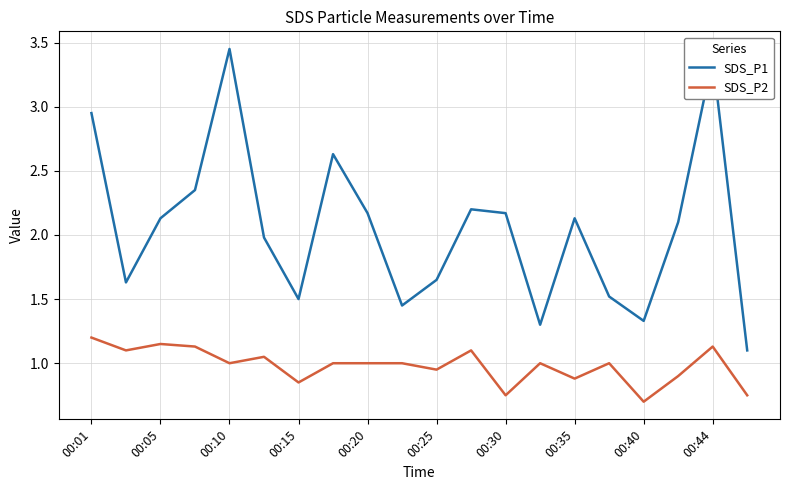

Which series has the largest range (max minus min)?

SDS_P1